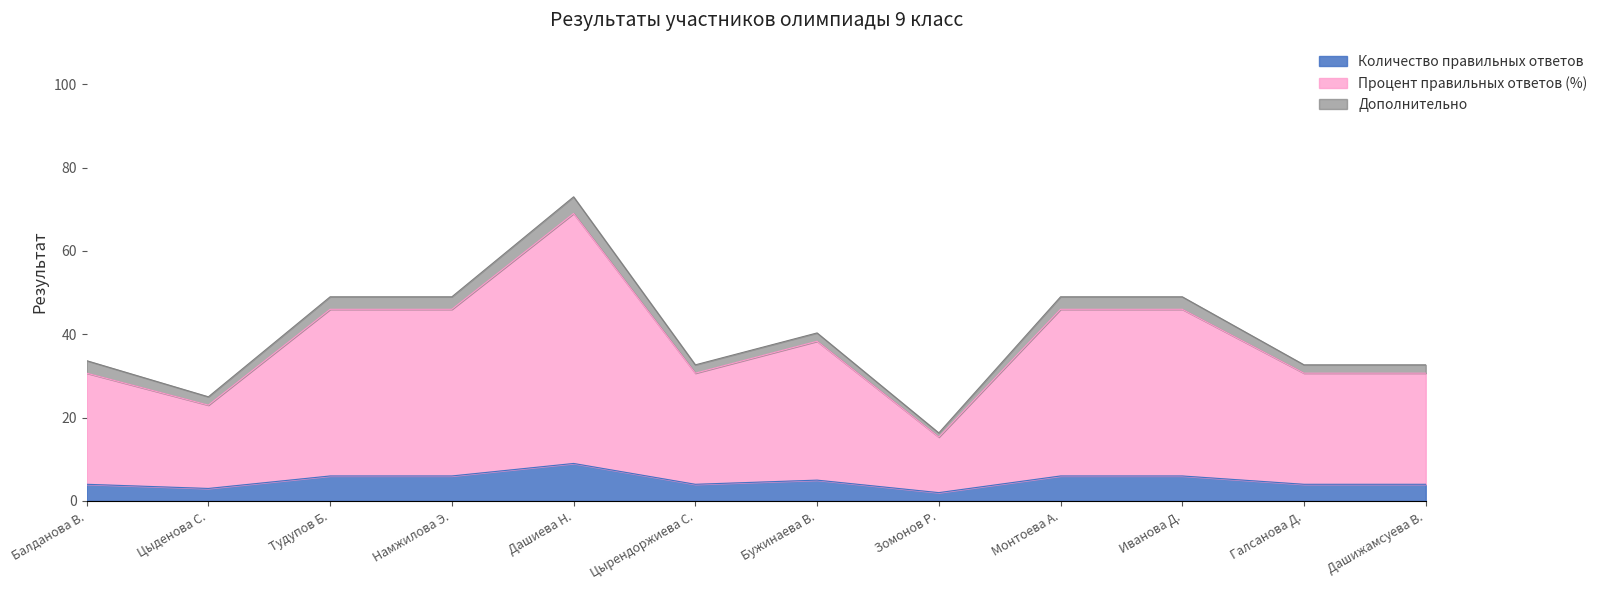

How many data points in Количество правильных ответов are above 5?

5